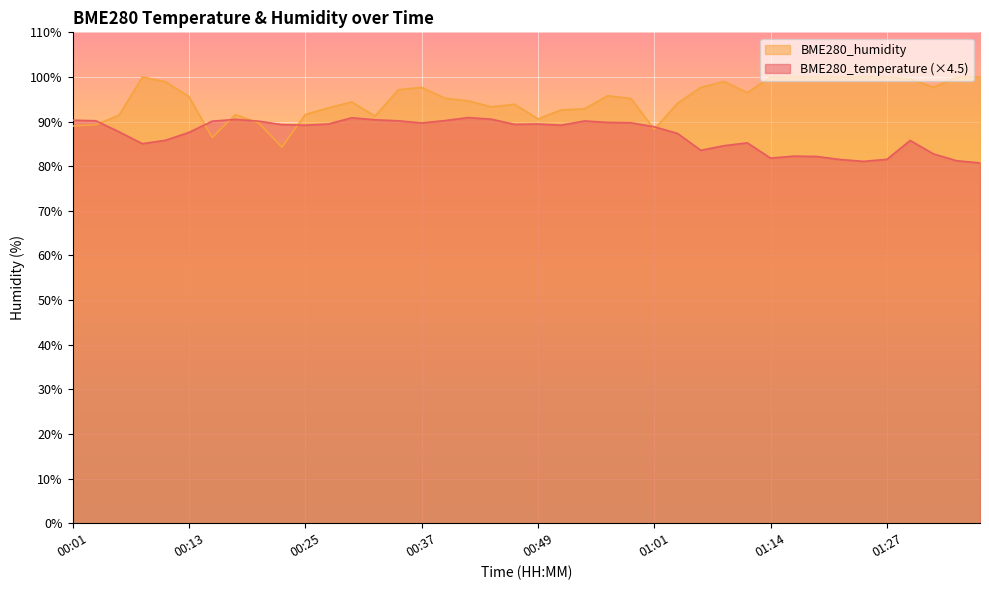

What is the sum of all BME280_humidity values?

3798.3